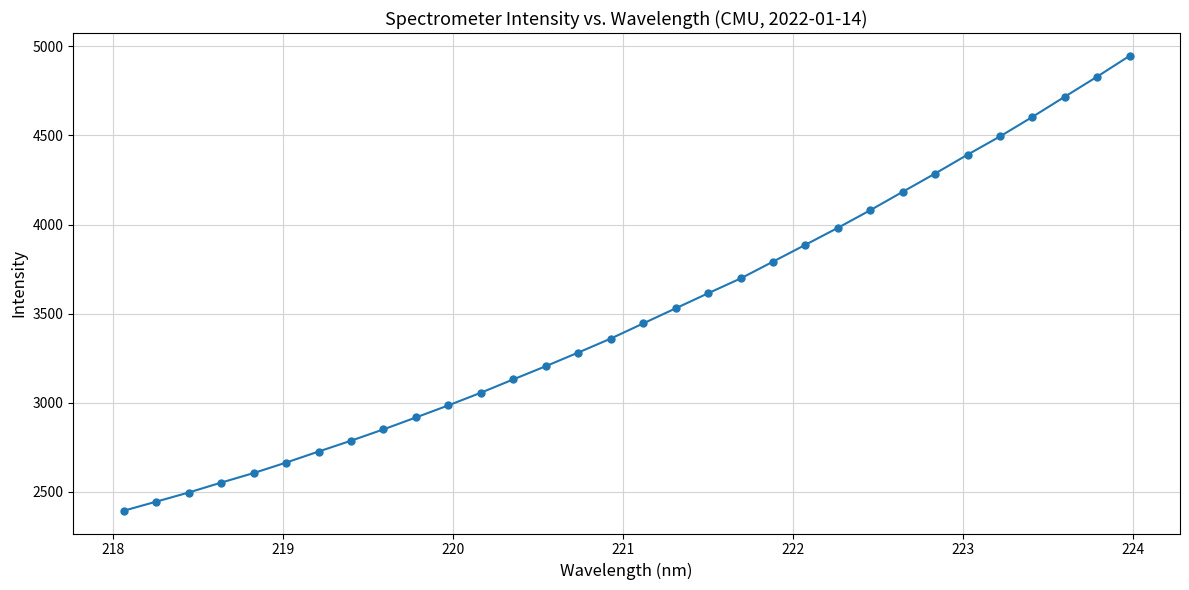

True or false: there are more than 2 points higher than both neighbors.

False